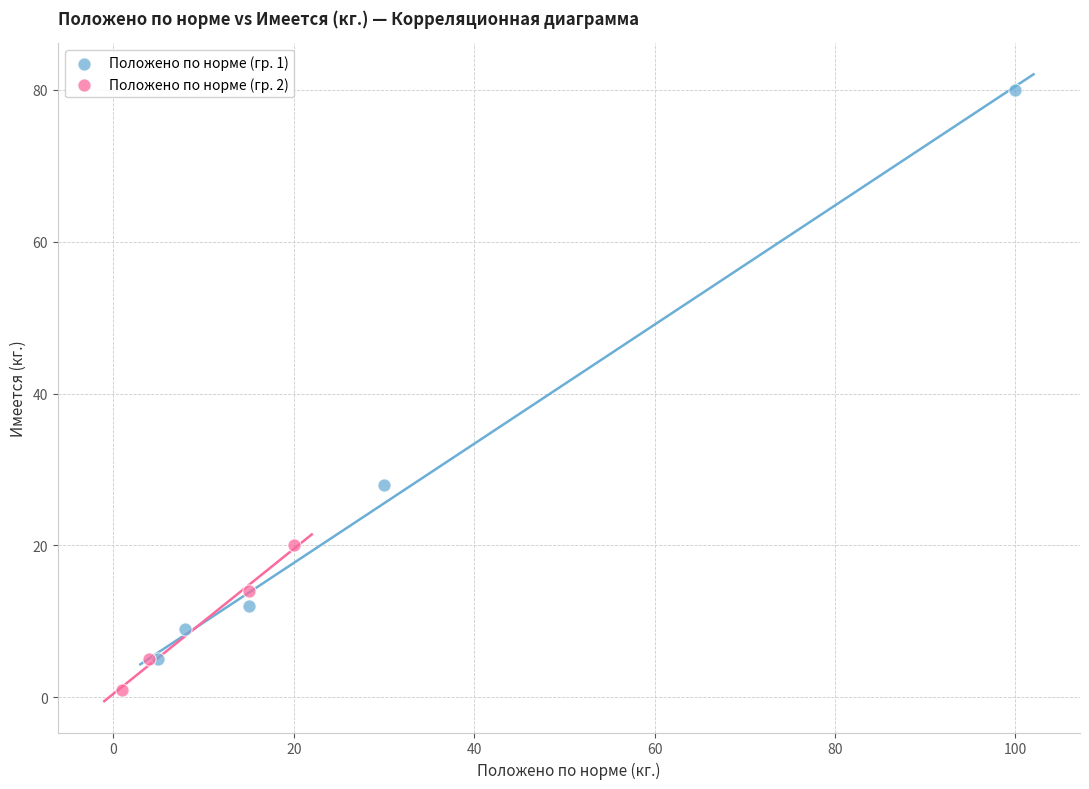

What are all the series names shown in the legend?

Положено по норме (гр. 1), Положено по норме (гр. 2)